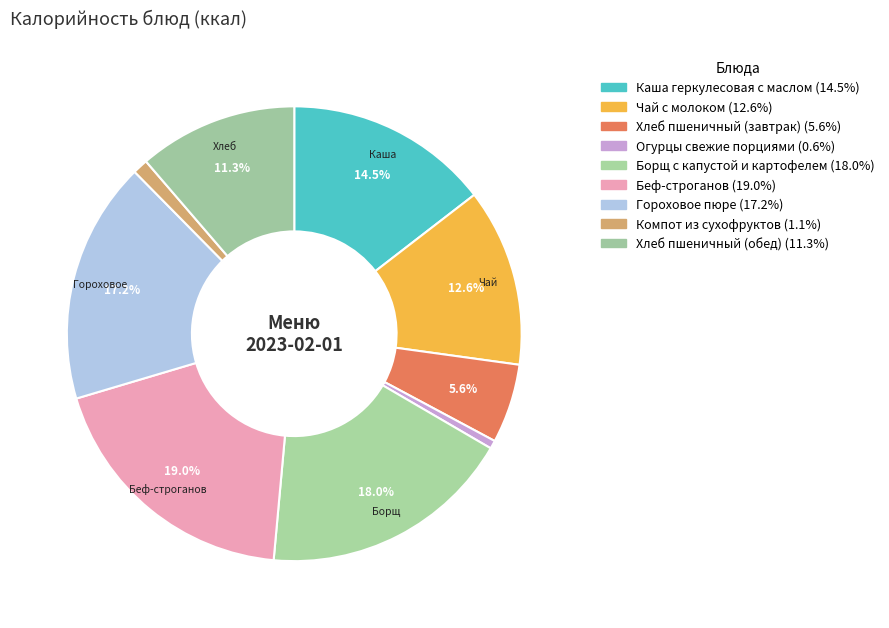

How many segments does this pie chart have?

9